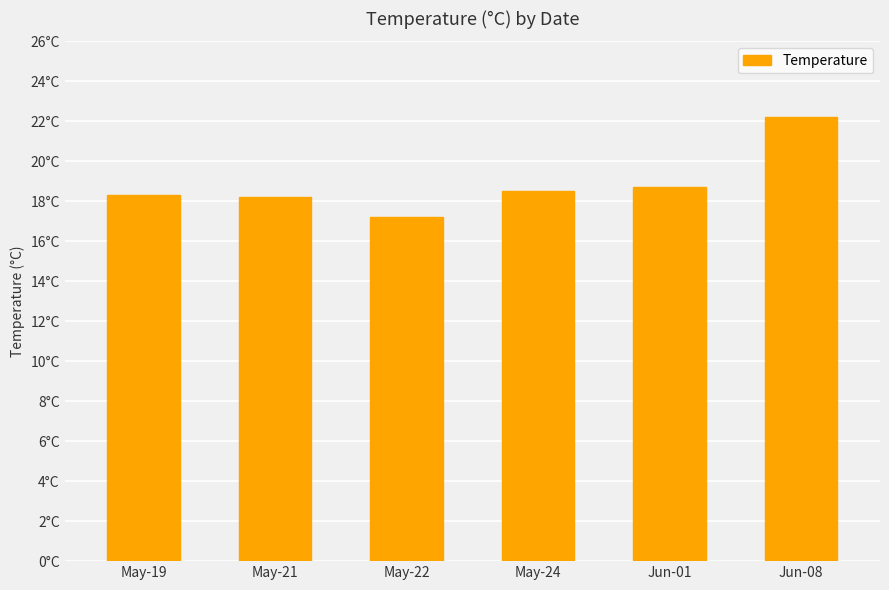

Does the chart contain any negative values?

No